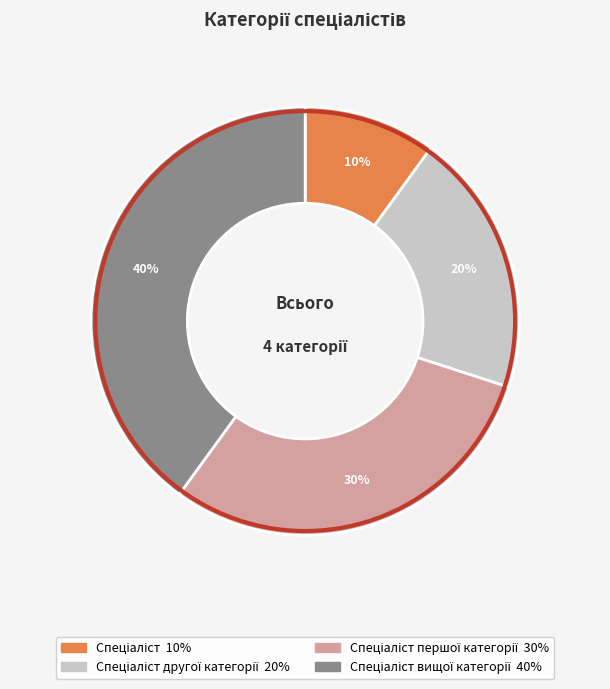

To the nearest percent, what is the difference between the largest and smallest slice percentages?

30%